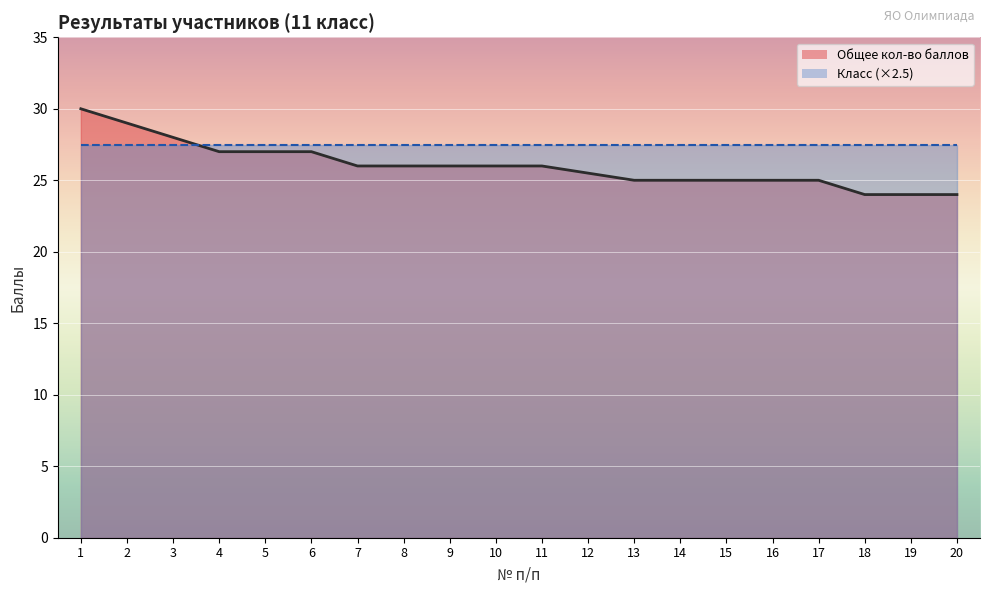

Count the number of values greater than 26.

6